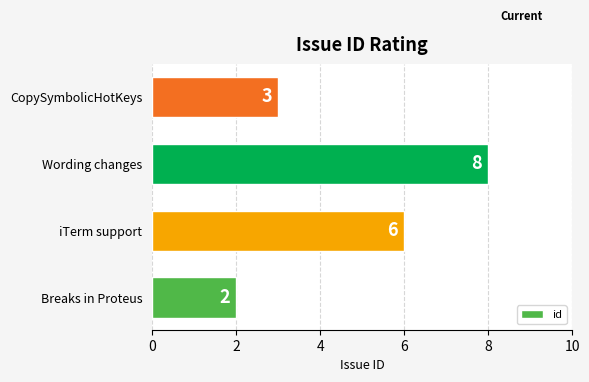

Are the bars horizontal?

Yes